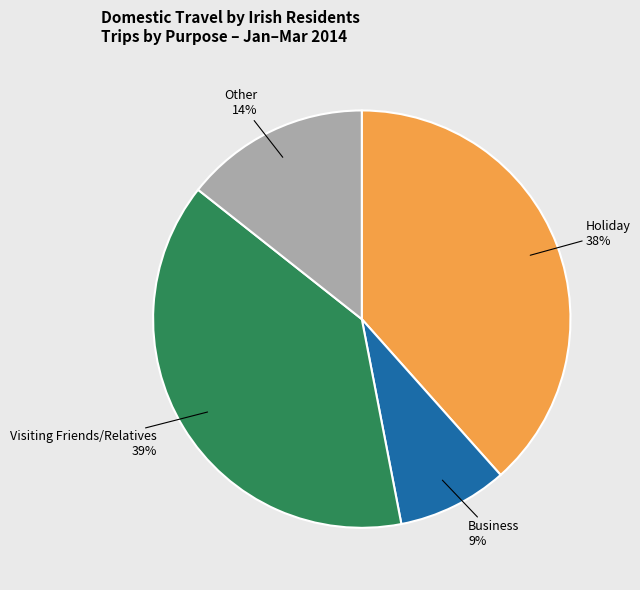

To the nearest percent, what is the average slice percentage?

25%